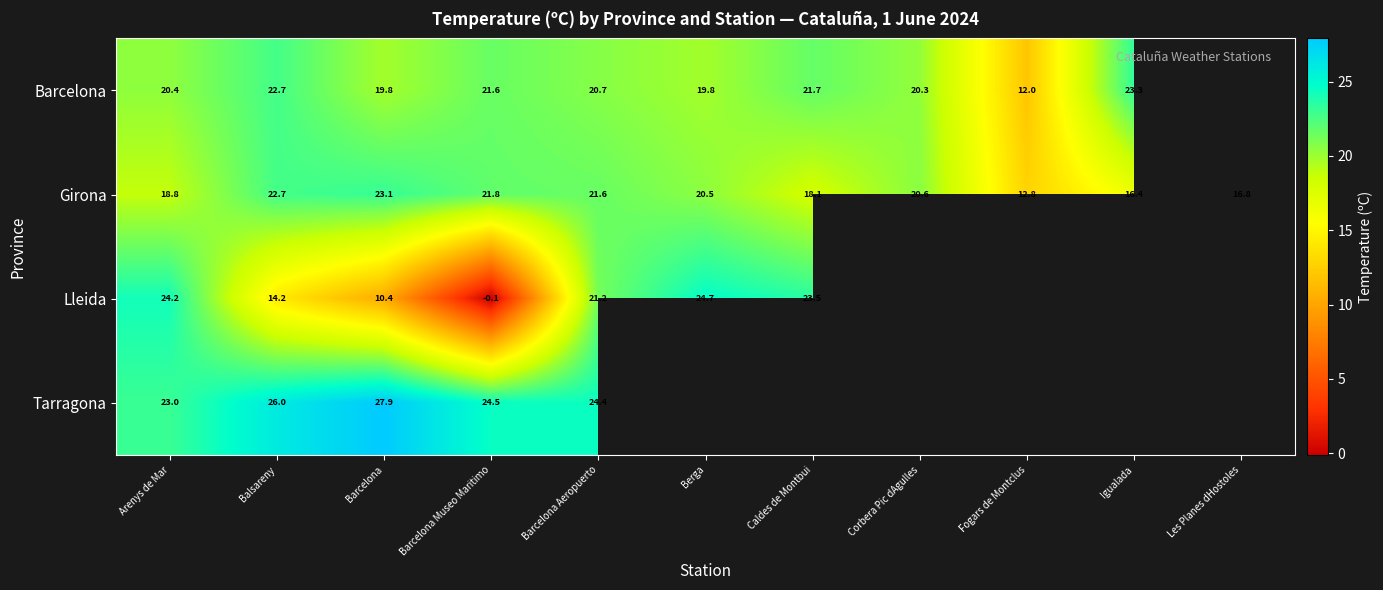

At how many categories does at least one series exceed 13?

10